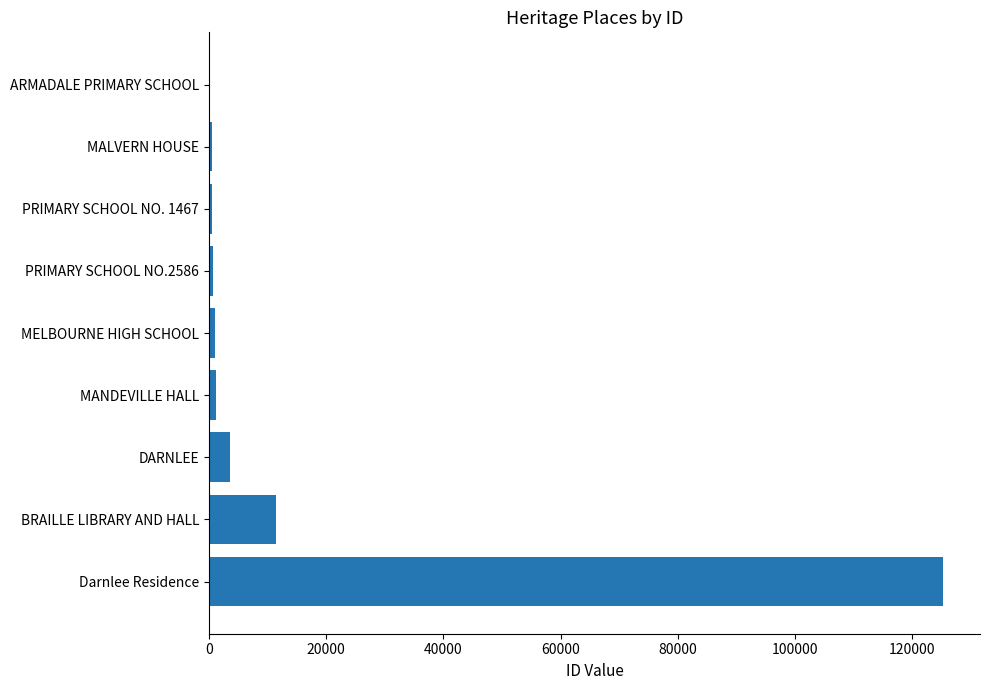

Which label corresponds to the largest value in the chart?

Darnlee Residence